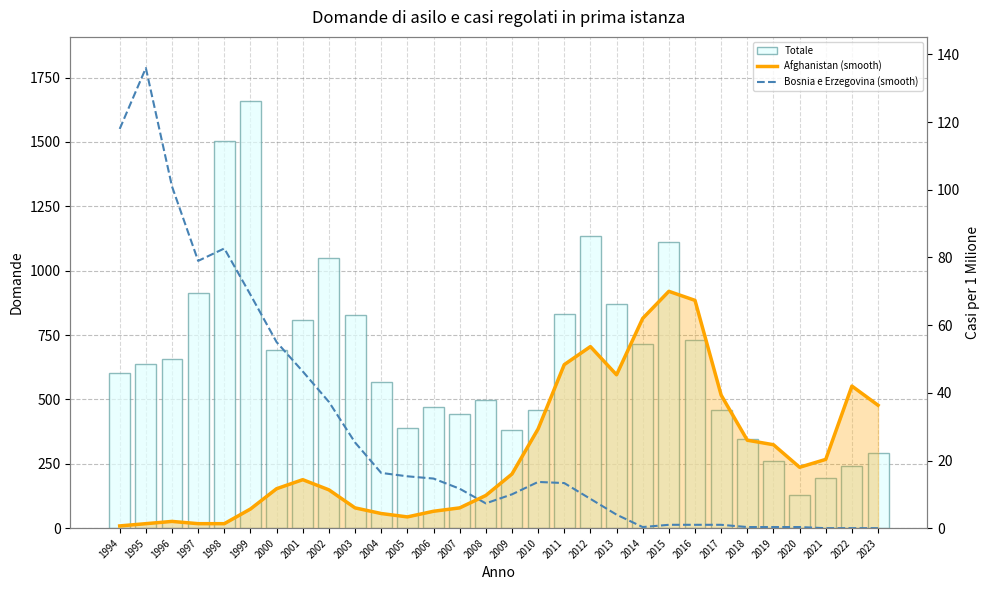

Reading left to right, what are all the values shown in this chart?

Totale: 602.0	638.0	658.0	915.0	1502.0	1659.0	690.0	810.0	1051.0	828.0	567.0	390.0	470.0	444.0	498.0	381.0	458.0	833.0	1135.0	869.0	717.0	1112.0	731.0	458.0	347.0	262.0	128.0	194.0	242.0	291.0
Afghanistan (smooth): 0.7	1.3	2.0	1.3	1.3	5.7	11.7	14.3	11.3	6.0	4.3	3.3	5.0	6.0	9.7	16.0	29.3	48.3	53.7	45.3	62.0	70.0	67.3	39.3	26.0	24.7	18.0	20.3	42.0	36.3
Bosnia e Erzegovina (smooth): 118.0	136.0	101.0	79.0	82.7	69.0	55.0	46.3	37.3	25.3	16.3	15.3	14.7	11.7	7.3	10.0	13.7	13.3	8.7	4.0	0.3	1.0	1.0	1.0	0.3	0.3	0.3	0.0	0.0	0.0